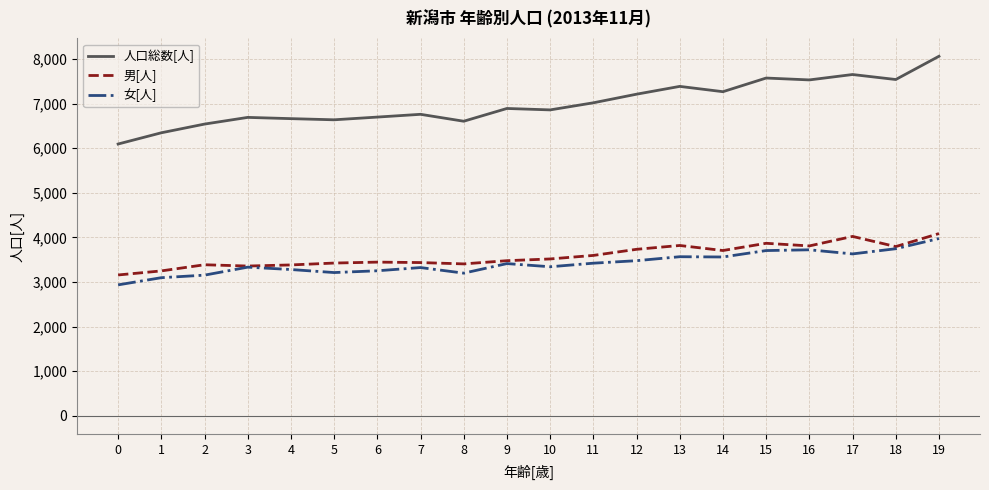

What is the approximate value of 人口総数[人] at 11, to the nearest 50?

7000